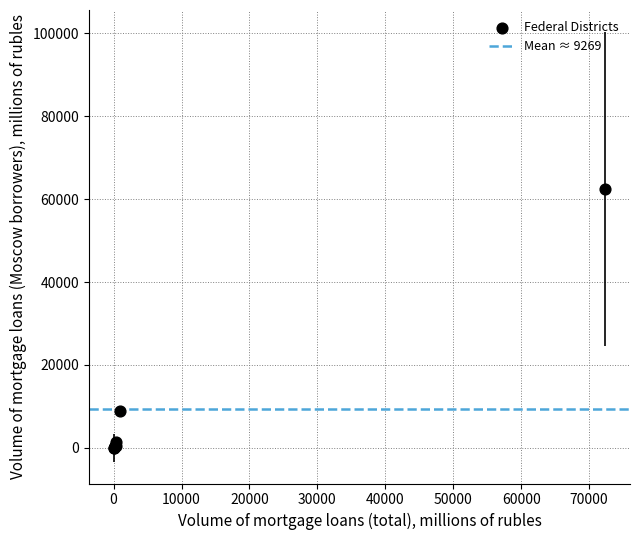

What Y value in the scatter plot is closest to 31242?

8880